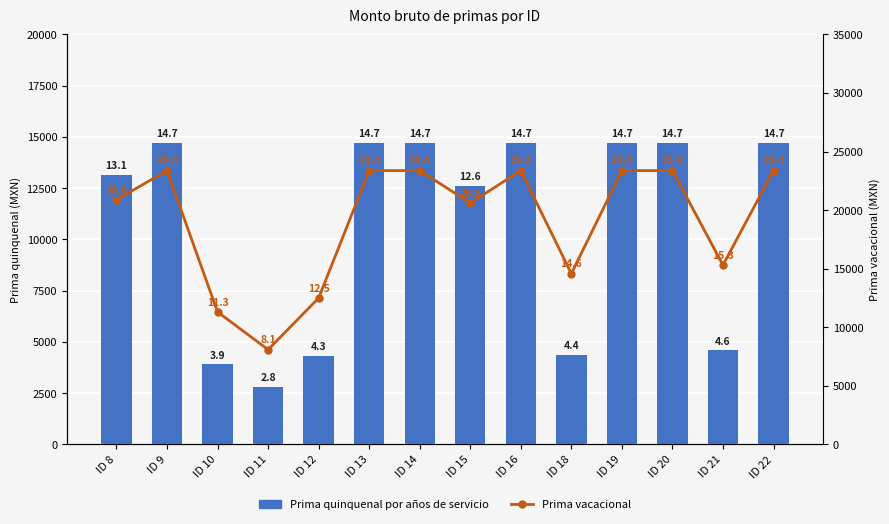

What value does the Prima quinquenal por años de servicio series have at ID 21?

4593.6